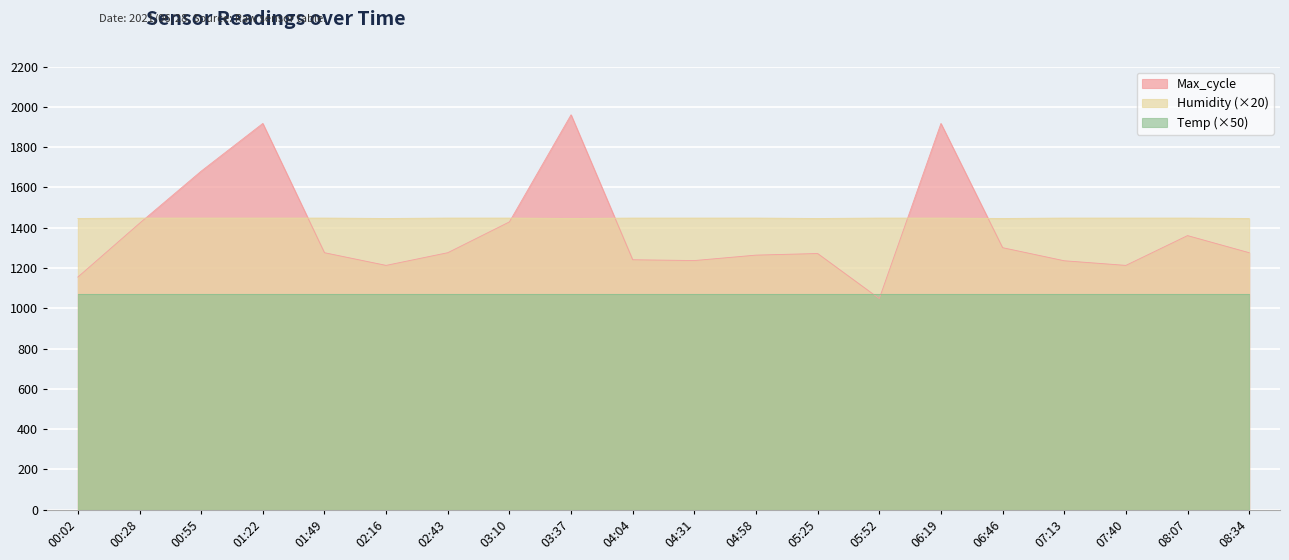

At which label does Max_cycle reach its minimum?

05:52